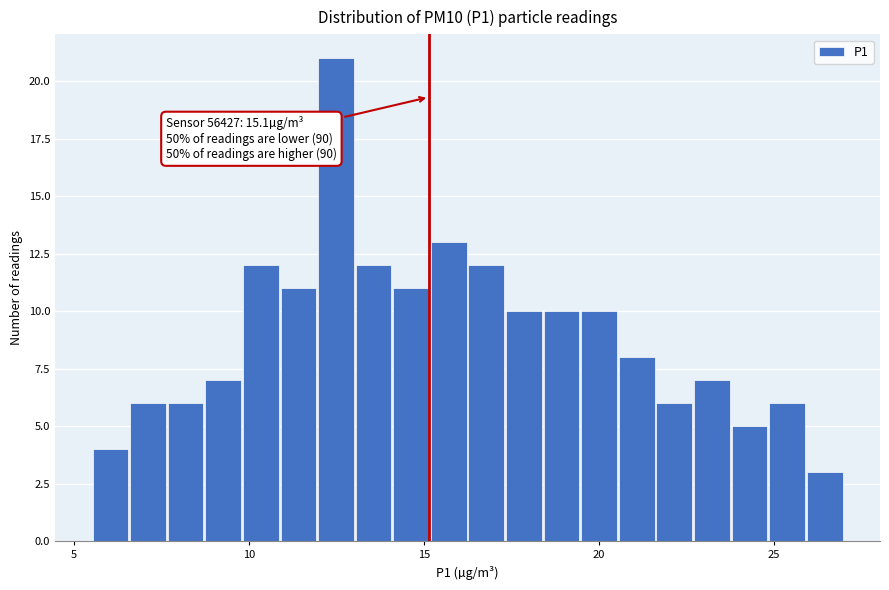

Around what value on the x-axis is the tallest bar? Give the approximate position of its centre, as read against the axis.

12.5